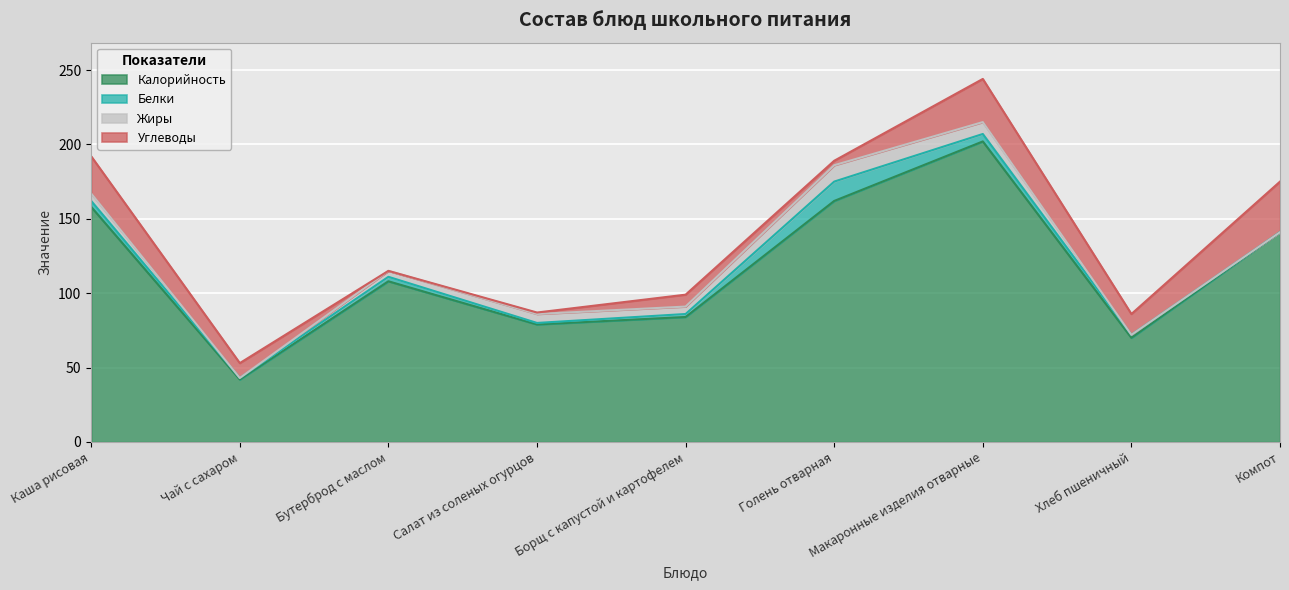

Is it true that Углеводы equals 34 at Компот?

True